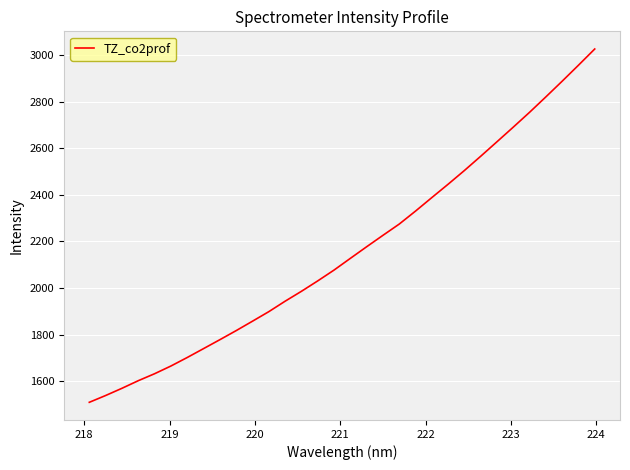

What is the minimum value shown in the chart?

1509.3